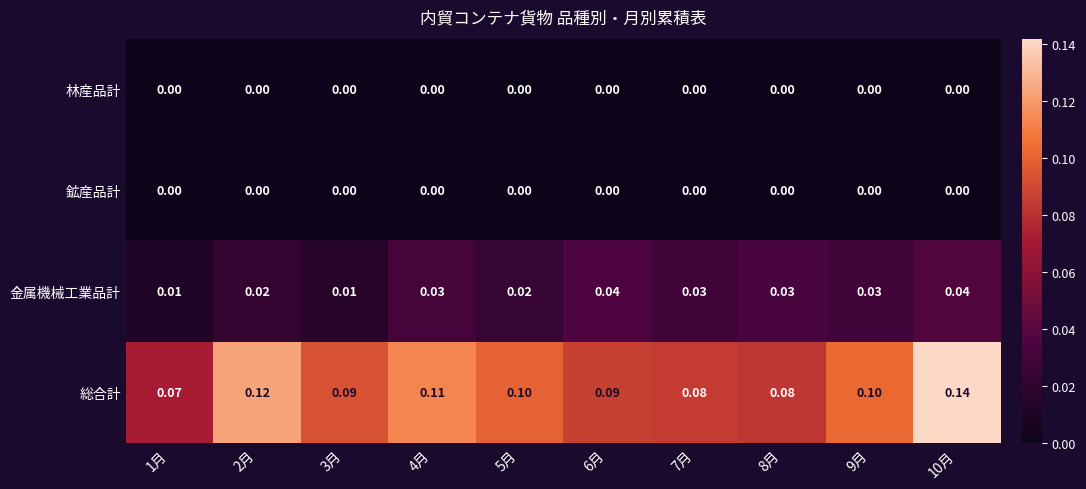

Is the value of 金属機械工業品計 at 8月 greater than the value of 総合計 at 9月?

No